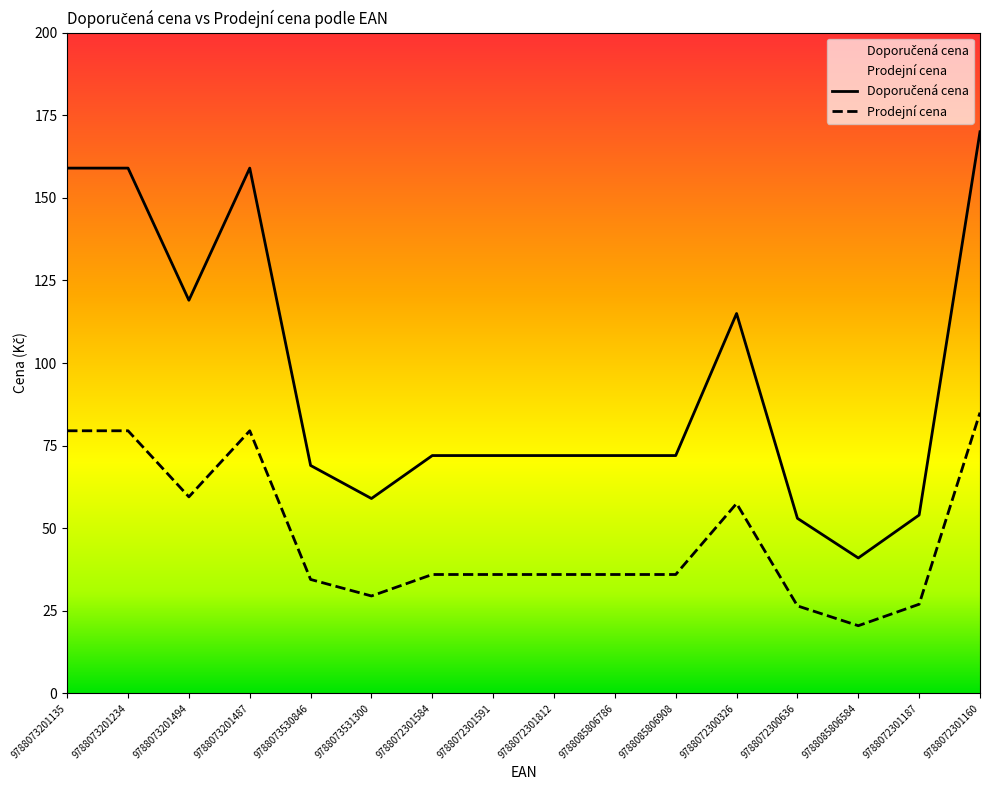

True or false: Doporučená cena and Prodejní cena intersect in this chart.

False